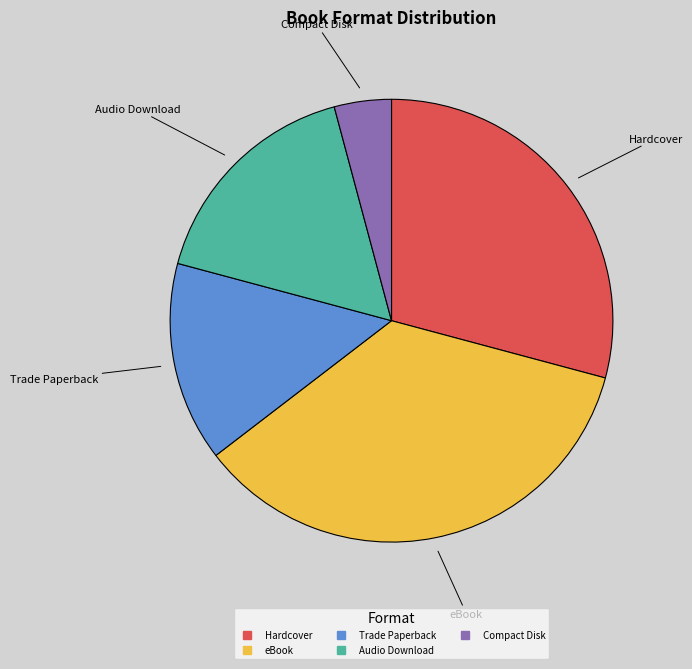

Is the sum of Hardcover and Trade Paperback greater than half?

No